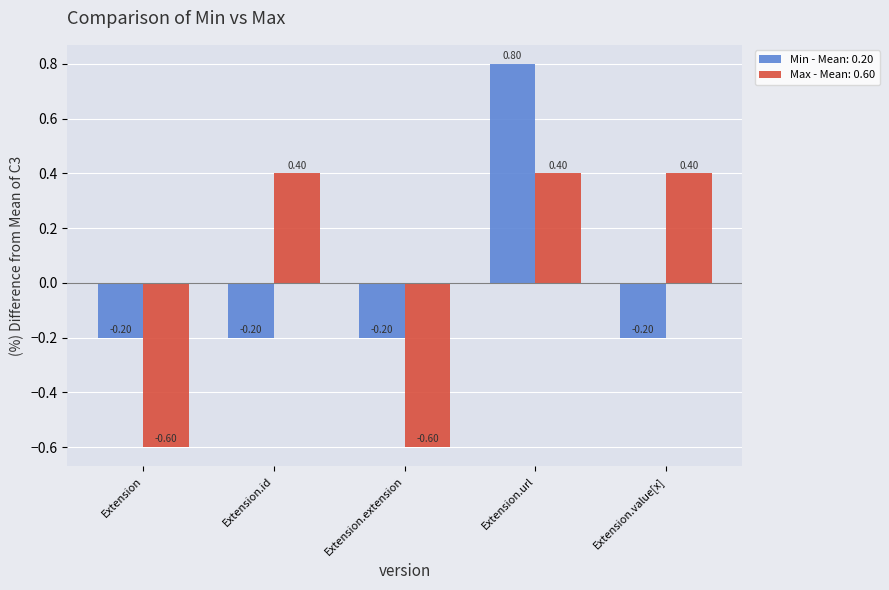

How many bars are there in total?

10